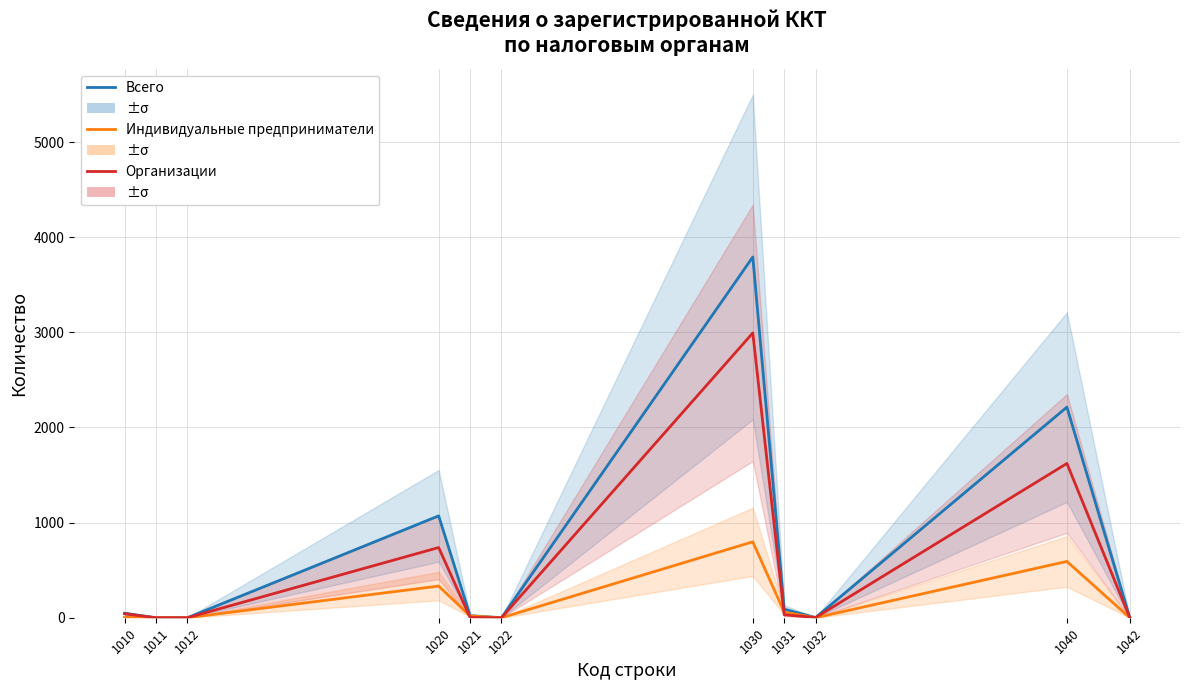

Rank the series by their average value, from lowest to highest.

Индивидуальные предприниматели, Организации, Всего